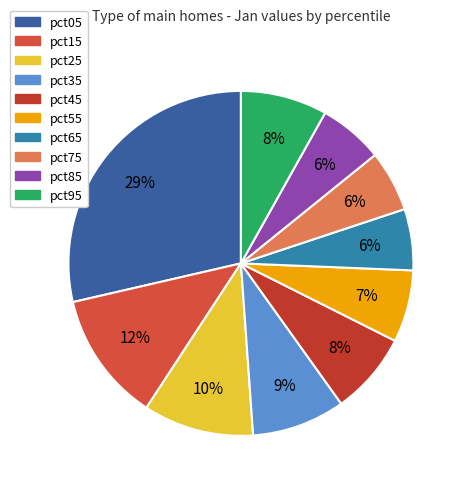

What is the change in value from pct25 to pct95?

-0.1